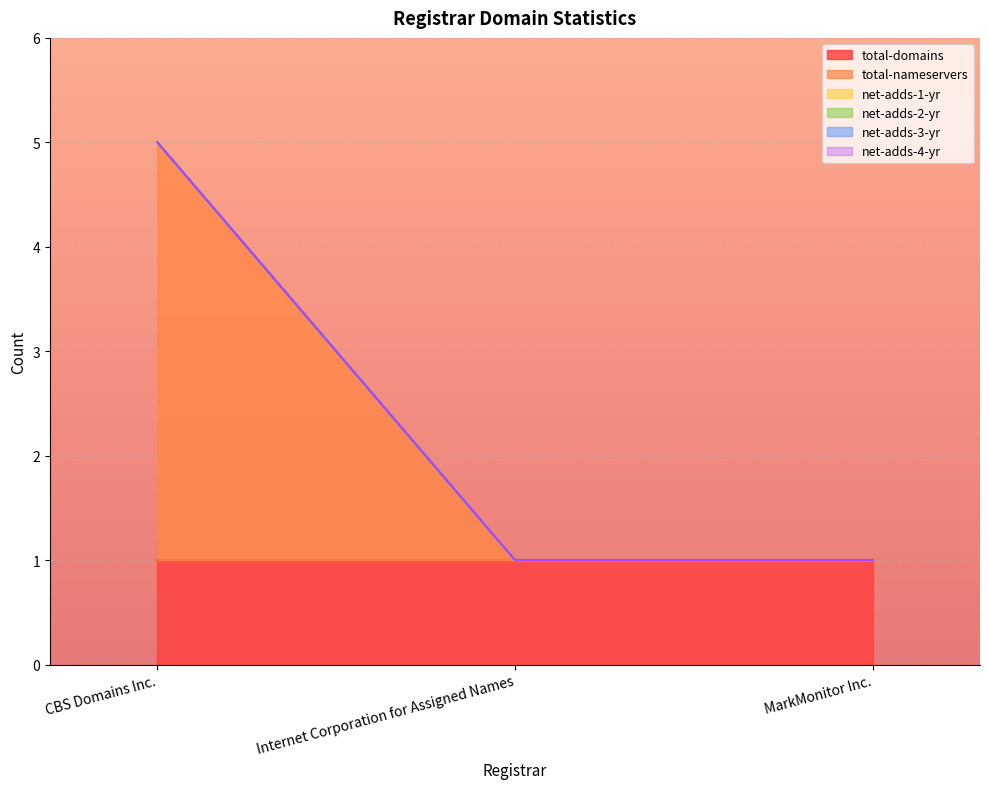

Between Internet Corporation for Assigned Names and MarkMonitor Inc., which is larger?

Internet Corporation for Assigned Names